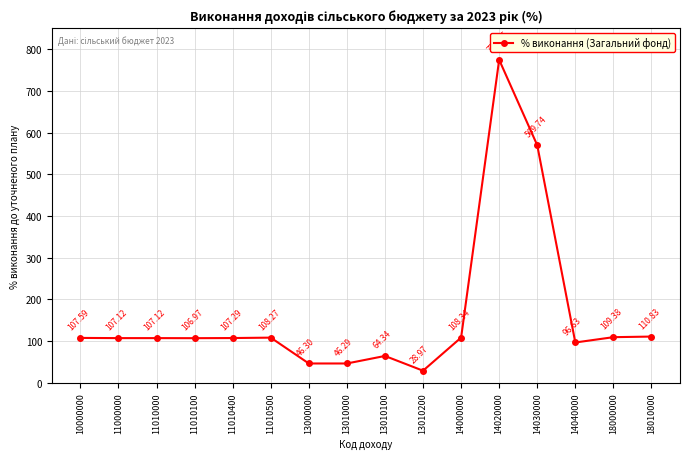

What is the change in value from 11010000 to 13010100?

-42.8